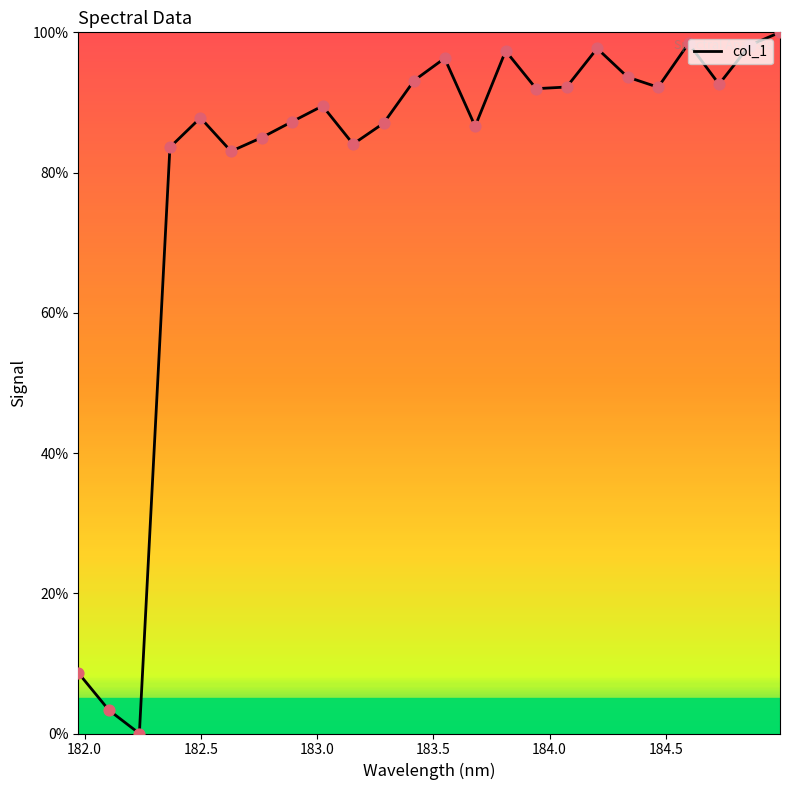

What is the maximum value shown in the chart?

100.0